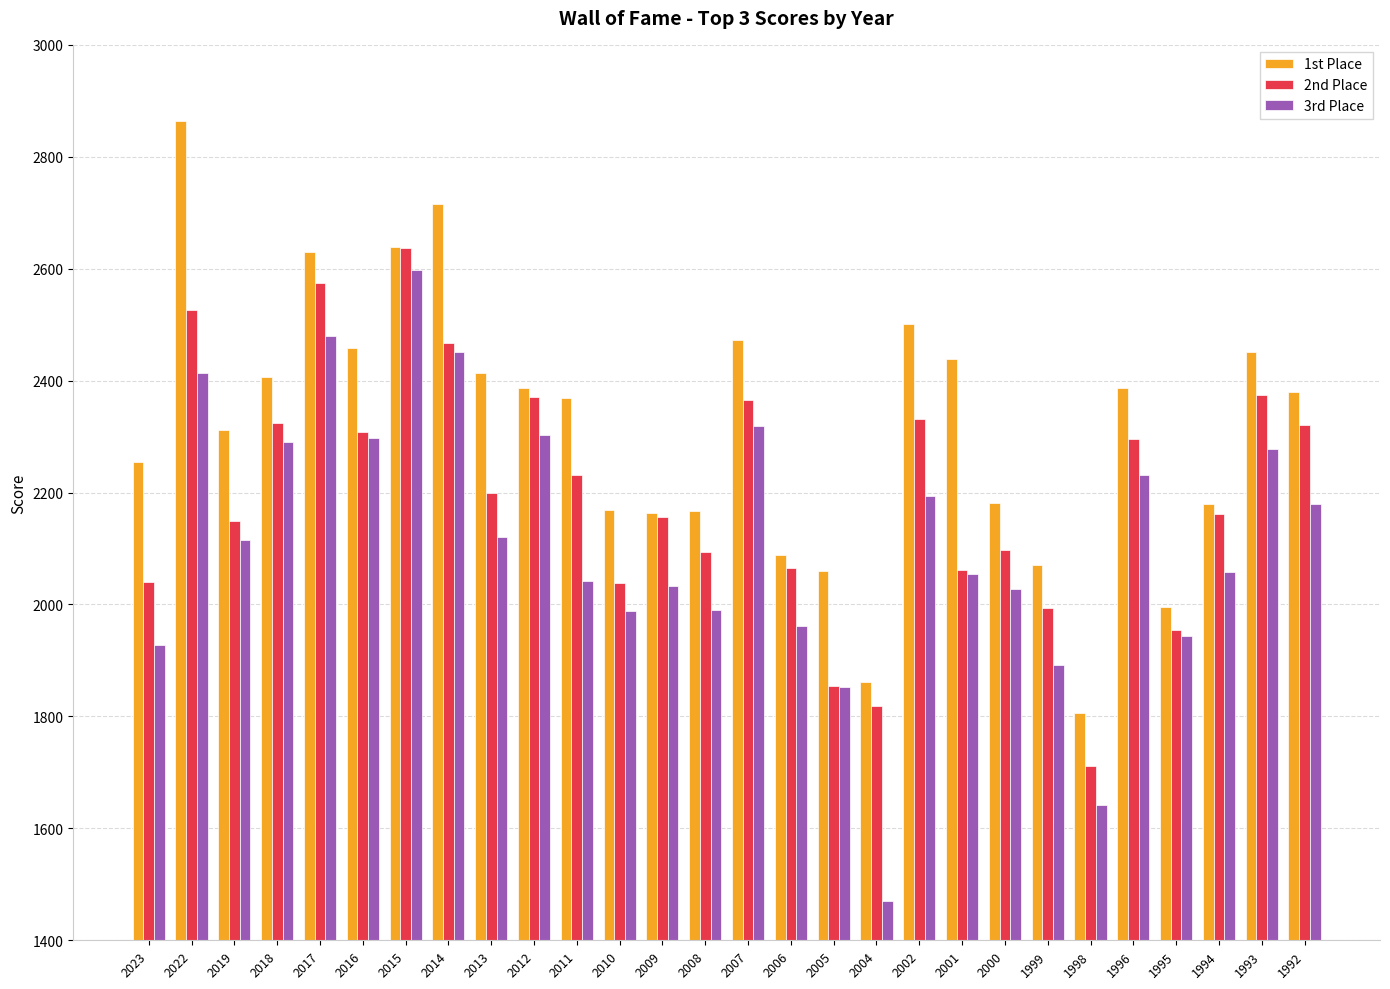

Which series changed the most between 2019 and 2008?

1st Place